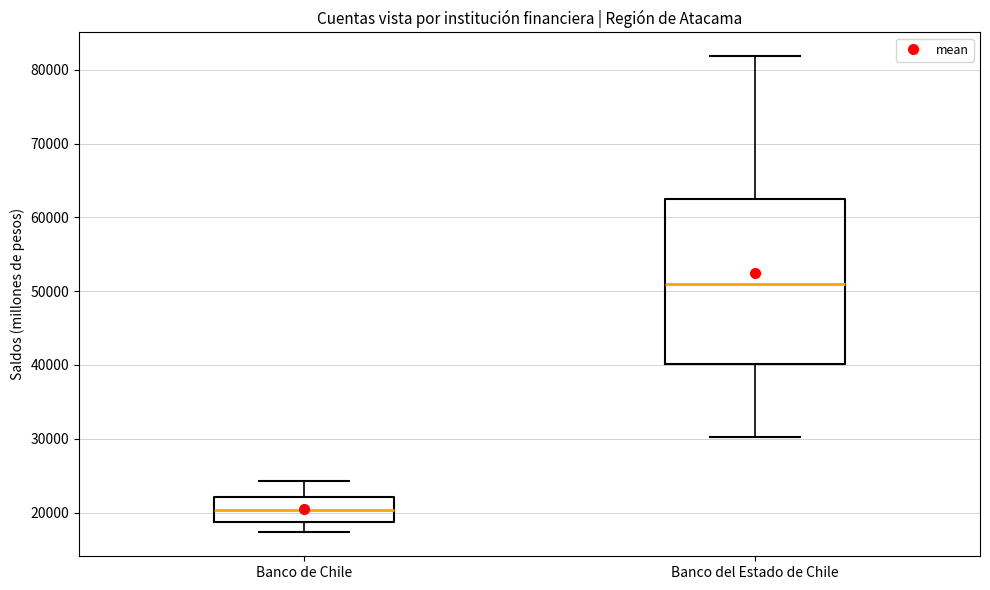

Which box is the tallest, from its lower edge to its upper edge?

Banco del Estado de Chile